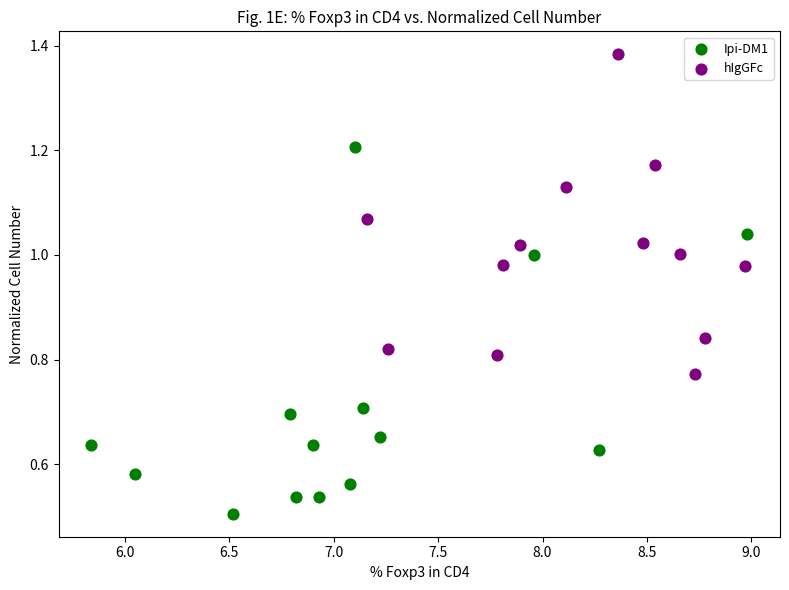

Which series reaches the minimum Y coordinate?

Ipi-DM1